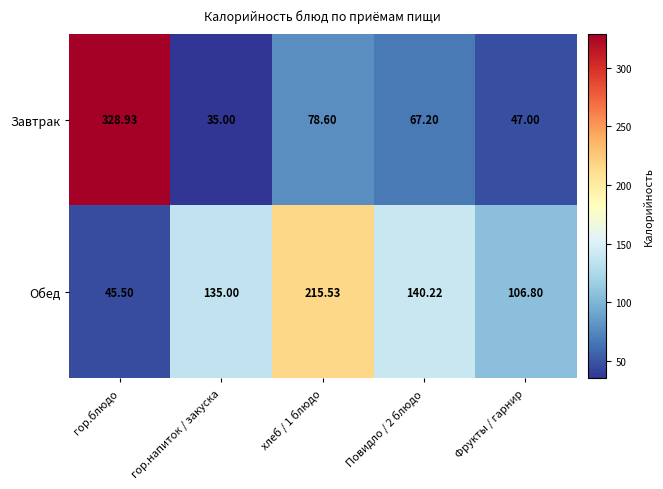

Which series has the largest total across all categories?

Обед